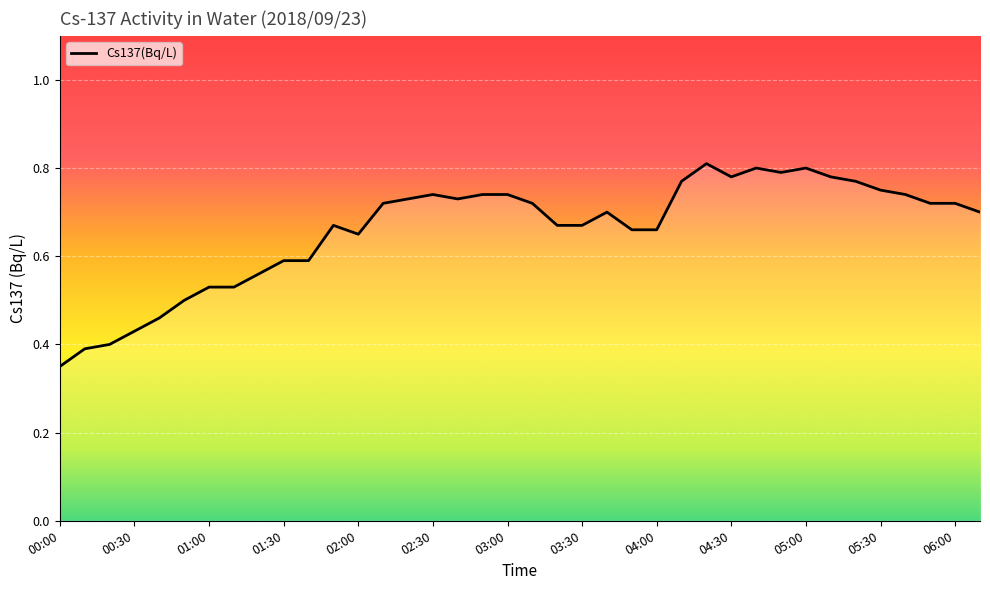

Which category has the lowest value across all series?

00:00